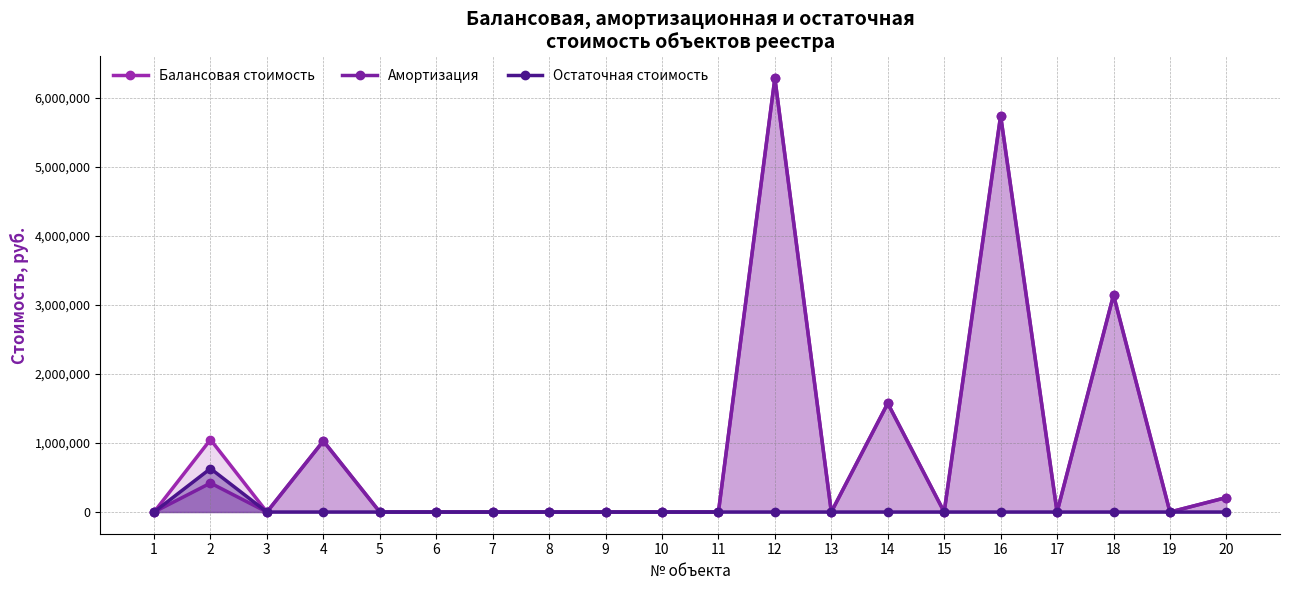

What is the highest value of the Балансовая стоимость series?

6288786